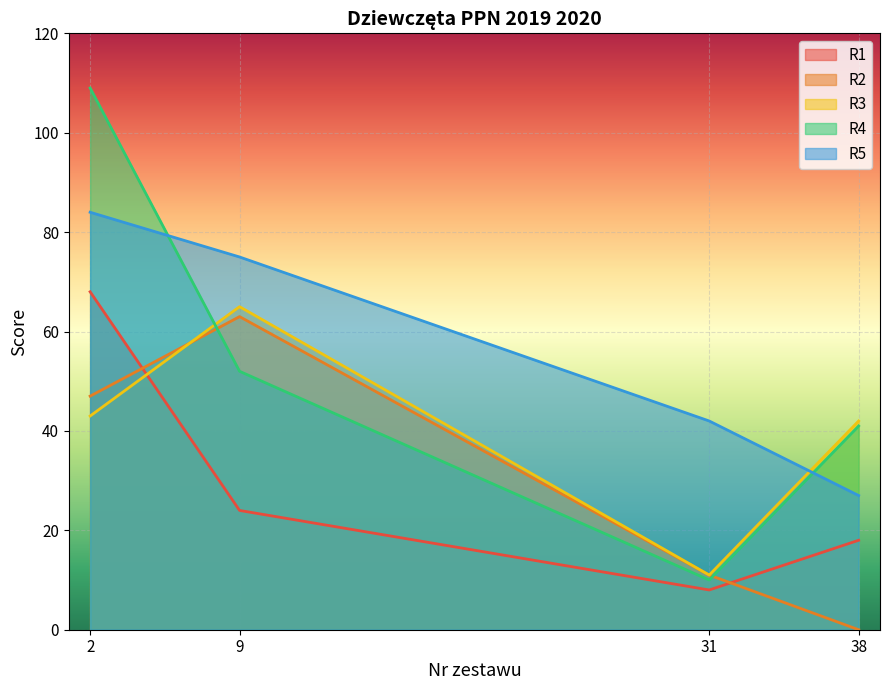

Is the value of R1 at 31 greater than the value of R2 at 2?

No